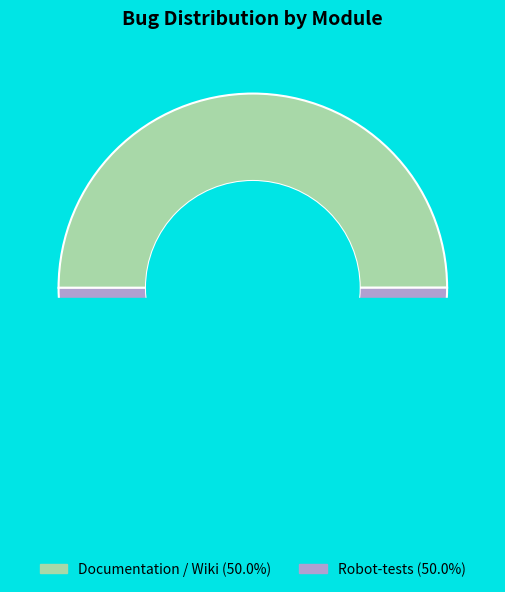

Is there any slice that represents more than half of the pie?

Yes